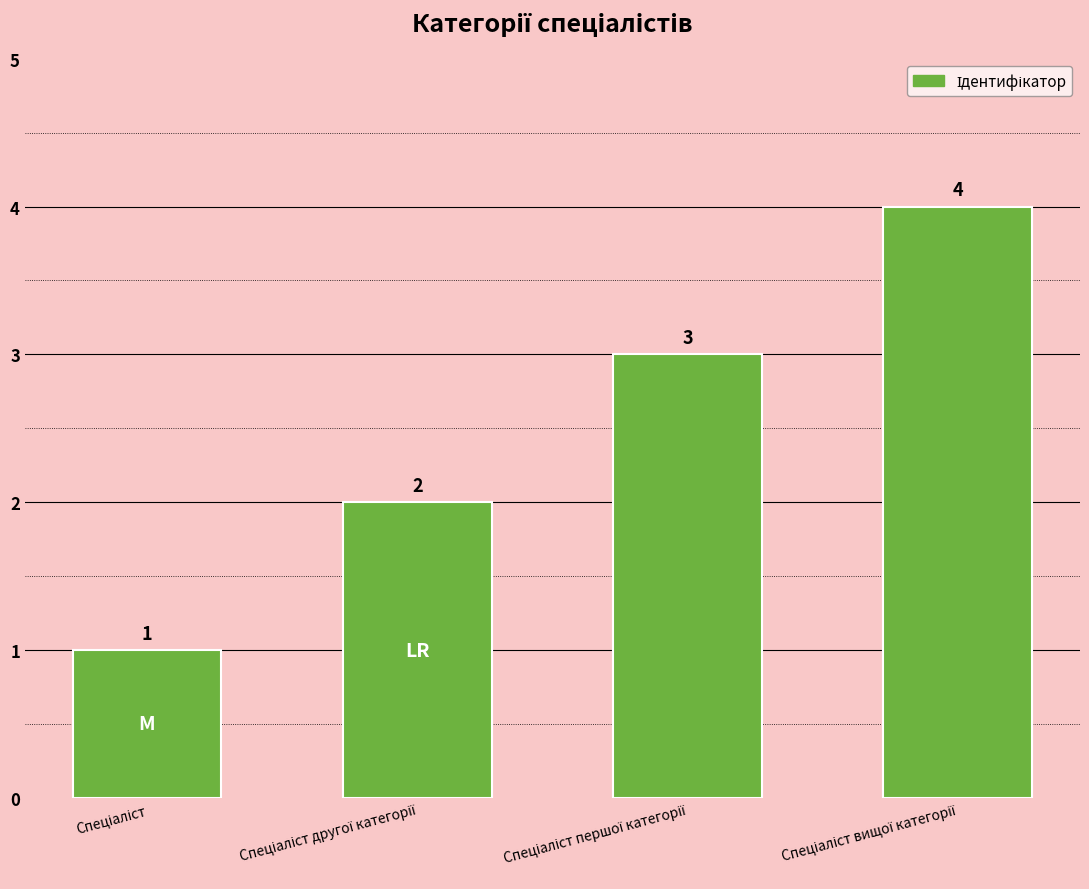

What is the value of the 4th bar from the left?

4